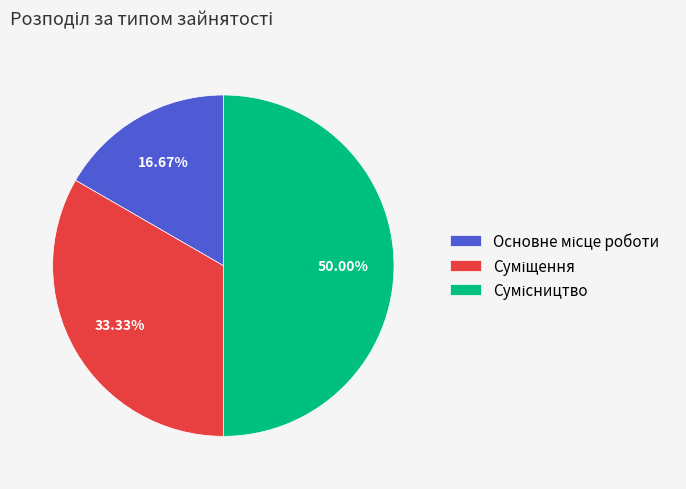

True or false: Сумісництво accounts for 39% of the total.

False